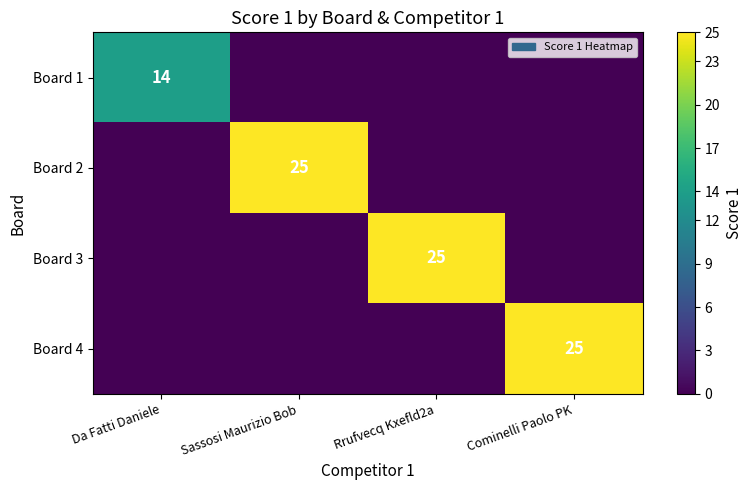

At which category is the sum across all series the highest?

Sassosi Maurizio Bob